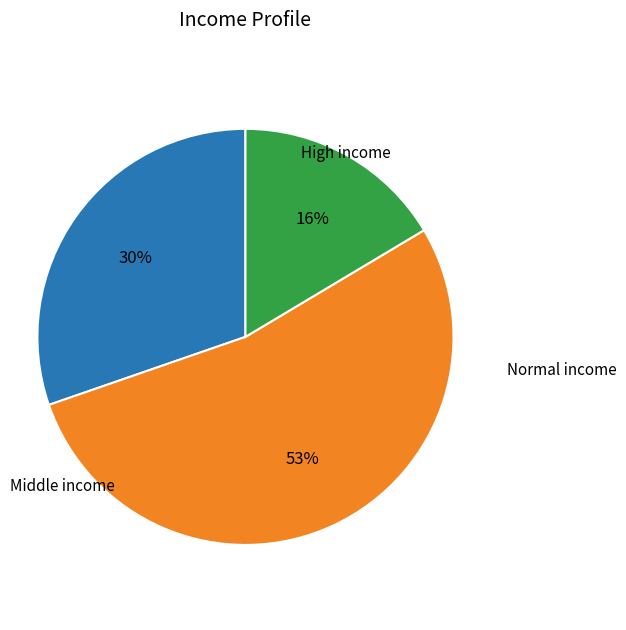

To the nearest percent, what is the difference between the largest and smallest slice percentages?

37%